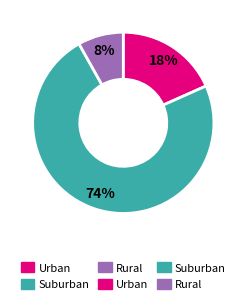

Is there a majority slice in this chart?

Yes